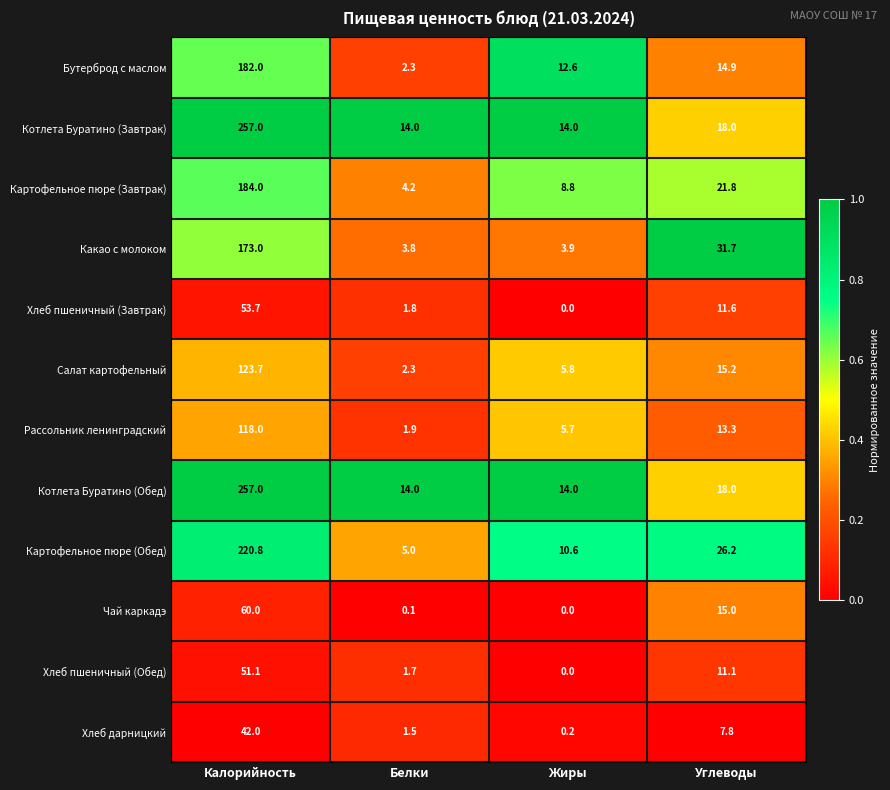

What is the difference between the Салат картофельный values at Жиры and Белки?

3.5